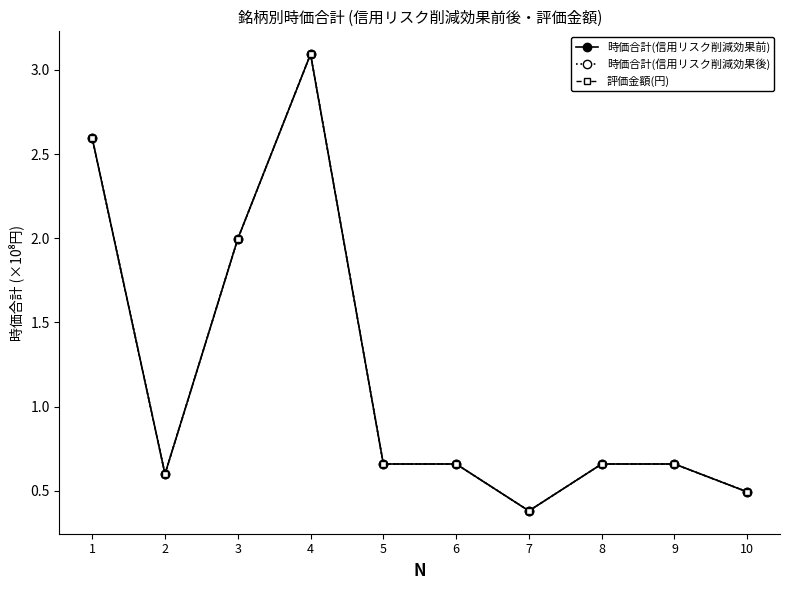

Is this an area chart (filled region under the line)?

No